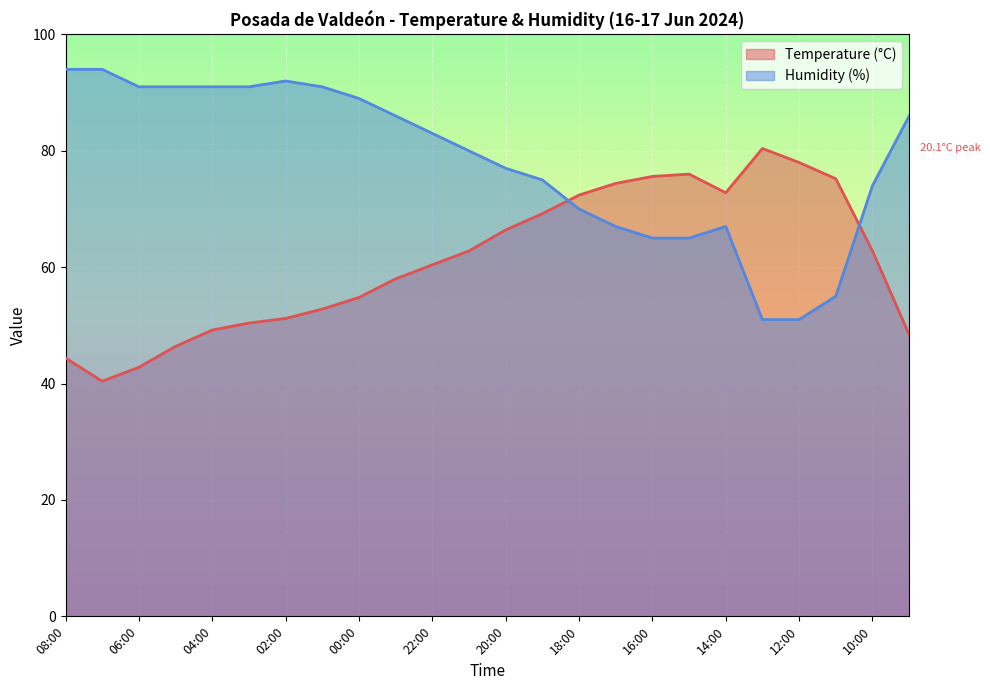

Which category has the highest value across all series?

08:00